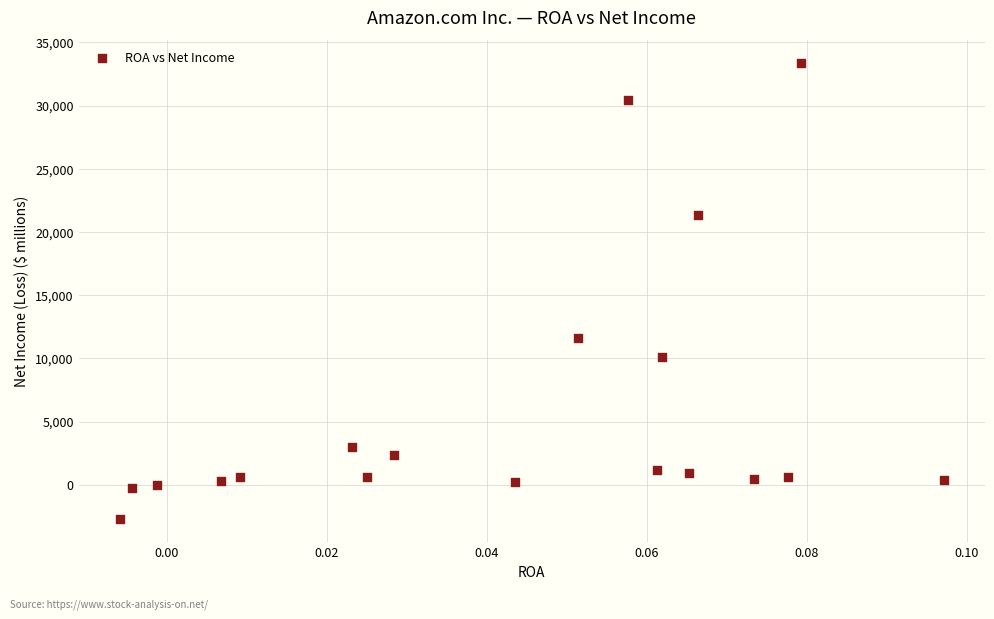

What is the range of Y values (max minus min)?

36086